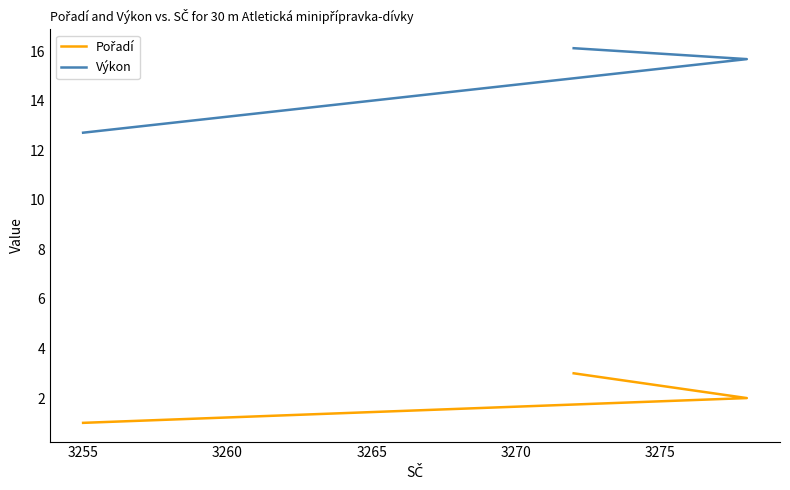

Rank the series by their average value, from lowest to highest.

Pořadí, Výkon